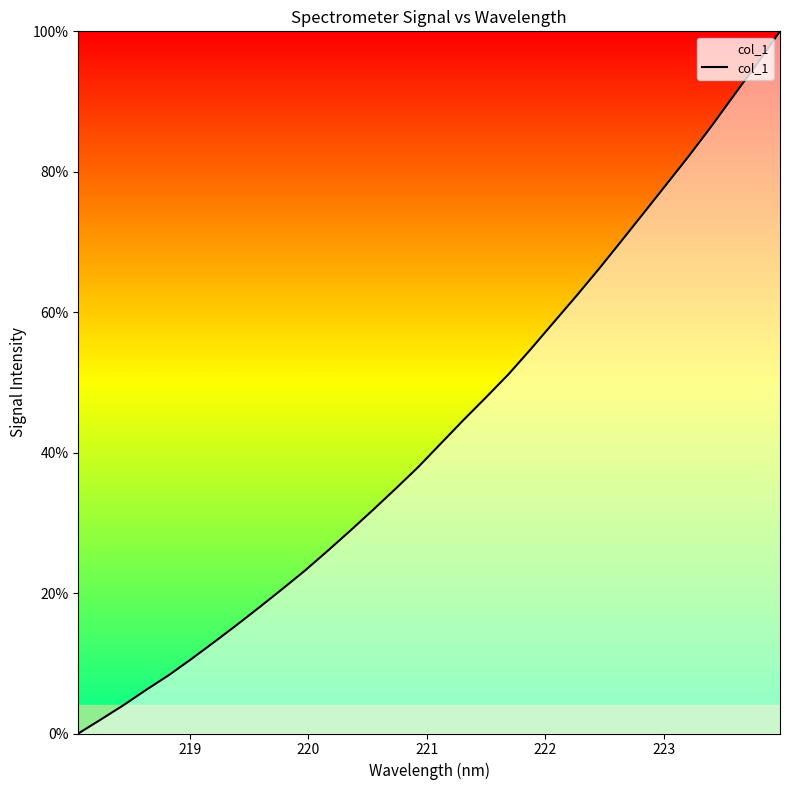

What is the maximum value shown in the chart?

100.0